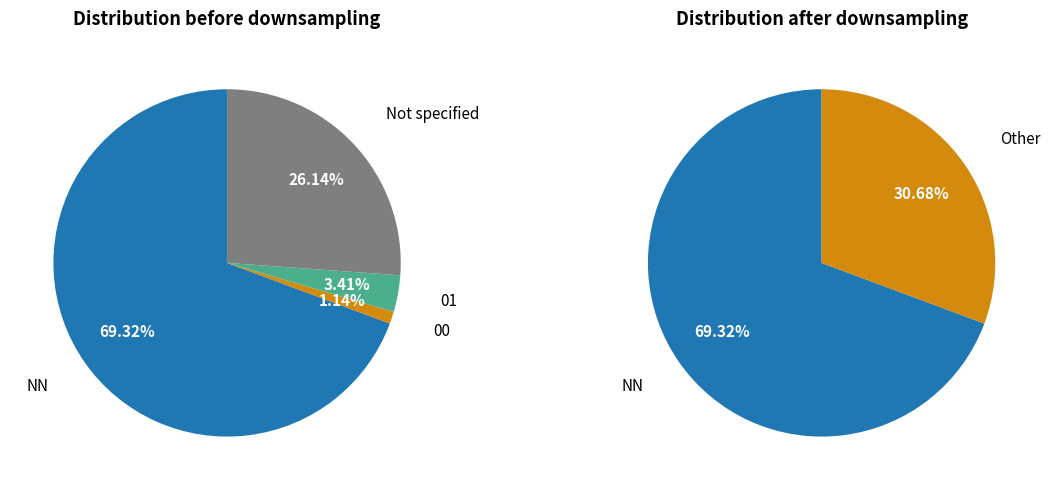

To the nearest percent, what is the combined percentage of NN and 01?

73%